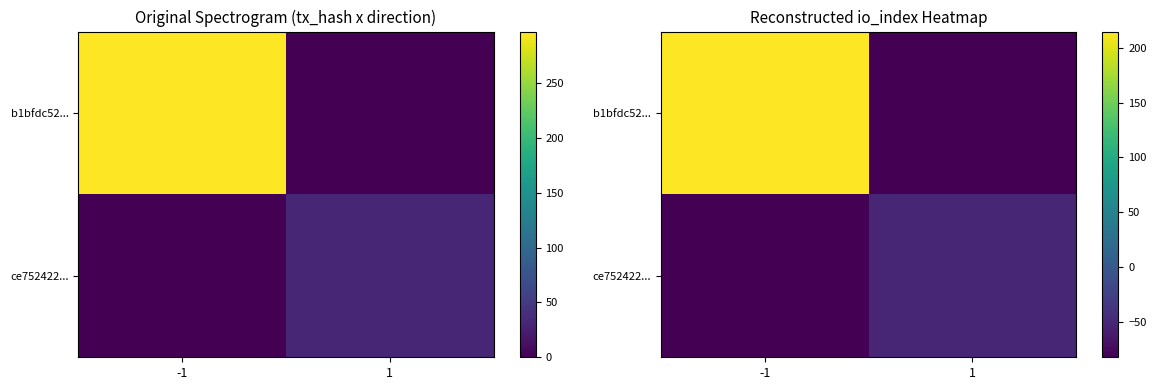

What is the total value across all series at 1?

-132.5